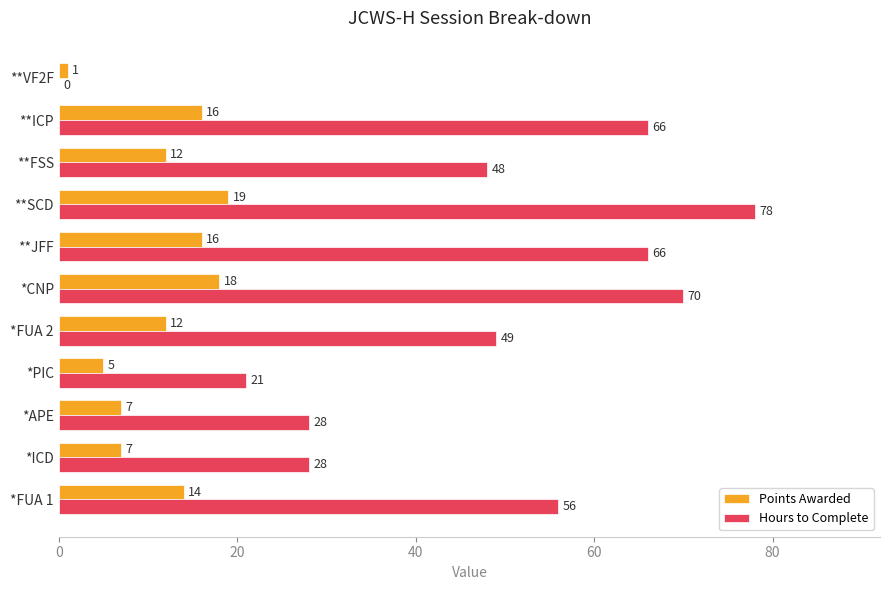

What is the maximum value for Hours to Complete?

78